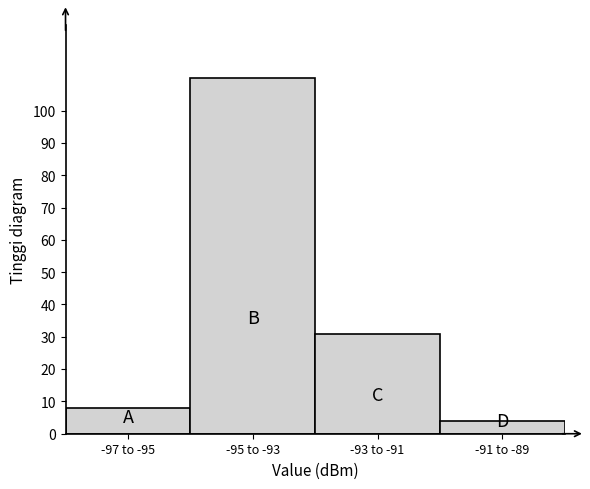

Reading left to right, transcribe all the data shown in this chart.

-97 to -95=8	-95 to -93=110	-93 to -91=31	-91 to -89=4